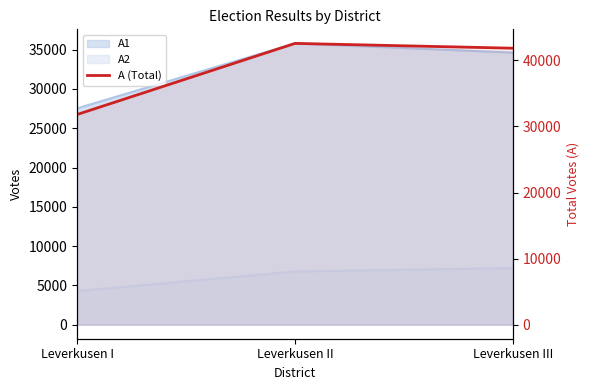

The chart shows a value of 16098 at Leverkusen III. True or false?

False